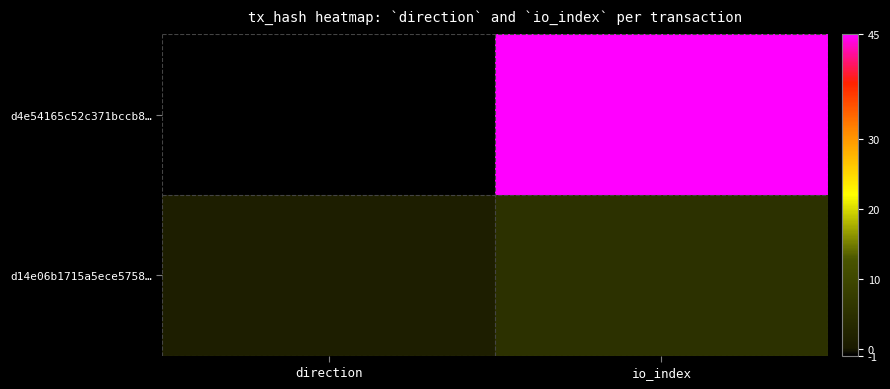

Which series has the largest range (max minus min)?

d4e54165c52c371bccb8…